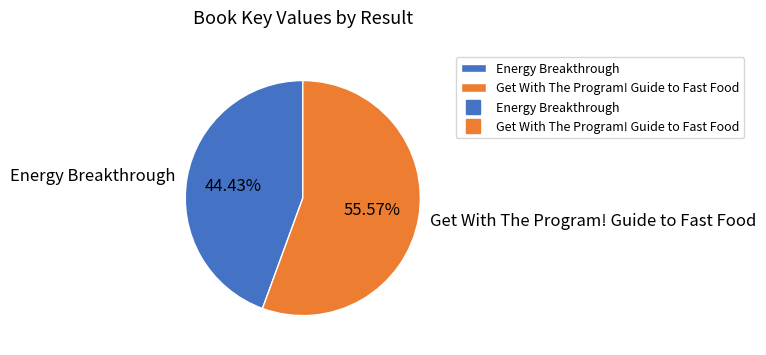

What percentage do Get With The Program! Guide to Fast Food and Energy Breakthrough together represent?

100.0%